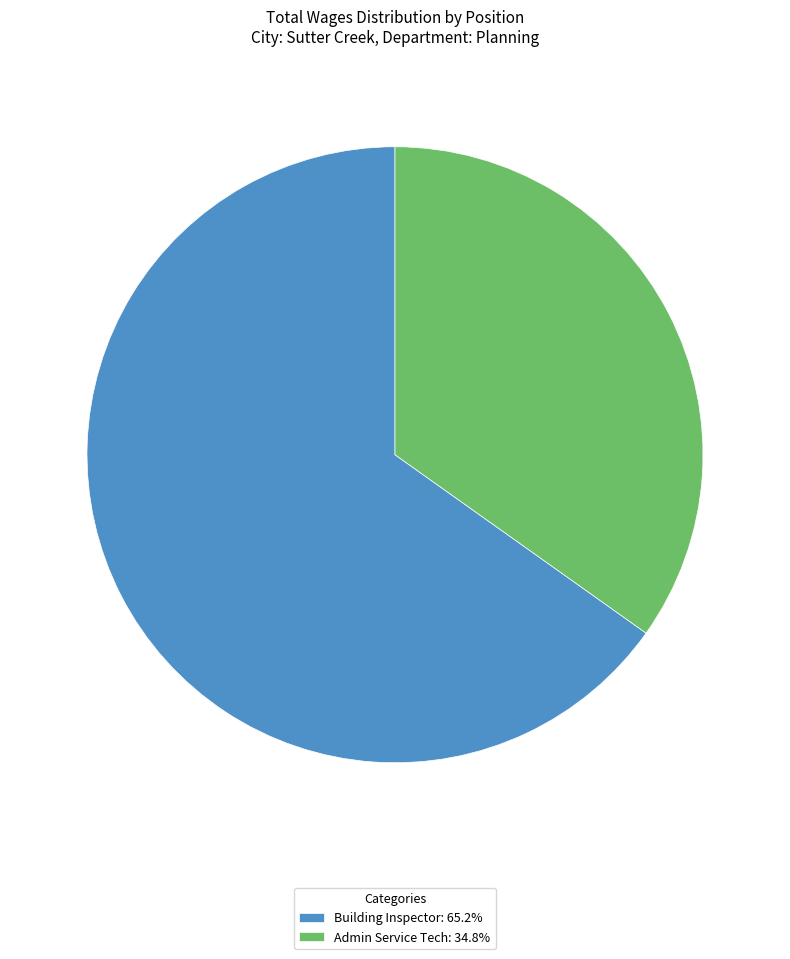

Which has a higher value, Admin Service Tech or Building Inspector?

Building Inspector